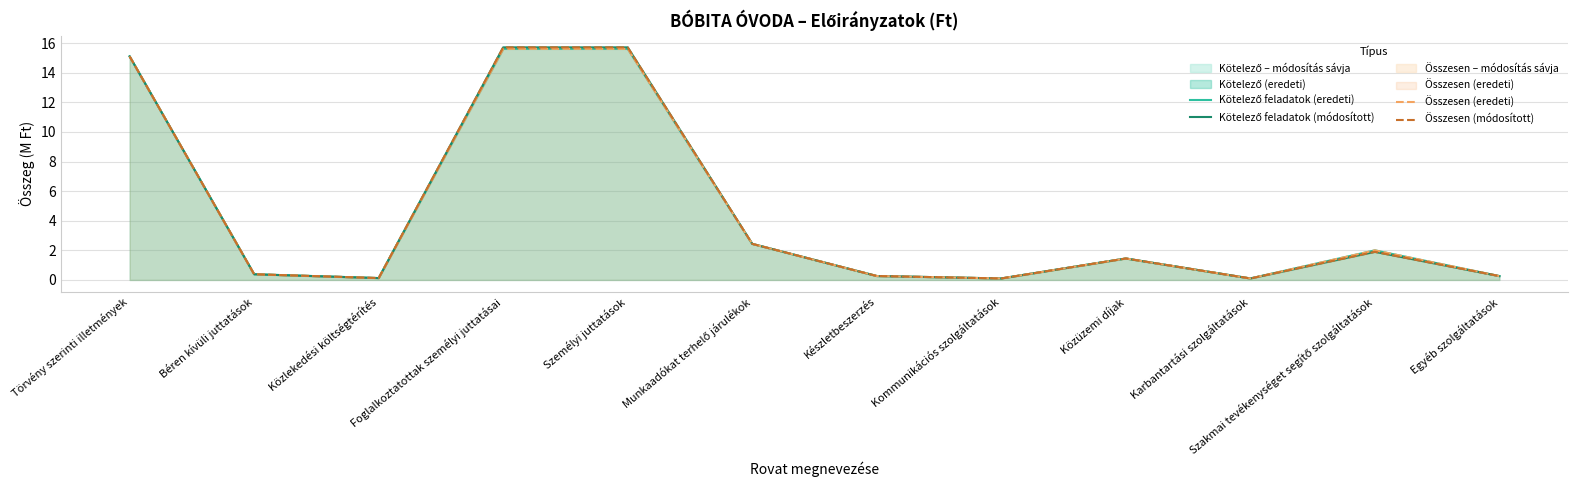

What is the value of the Összesen (módosított) point at the 4th from the left?

15.7